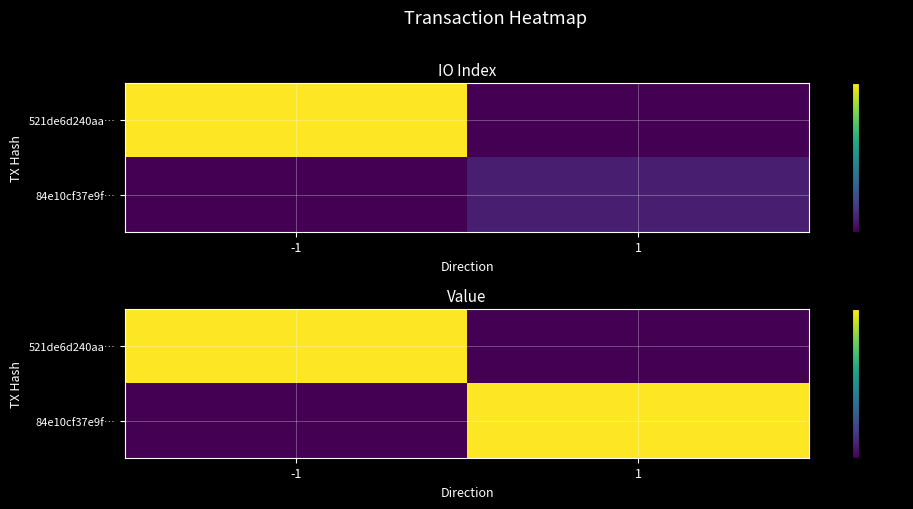

Which has a higher value, -1 or 1?

-1